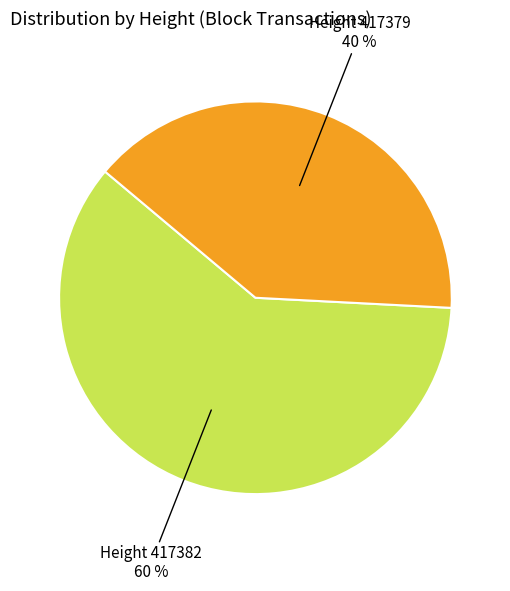

To the nearest percent, what is the average slice percentage?

50%